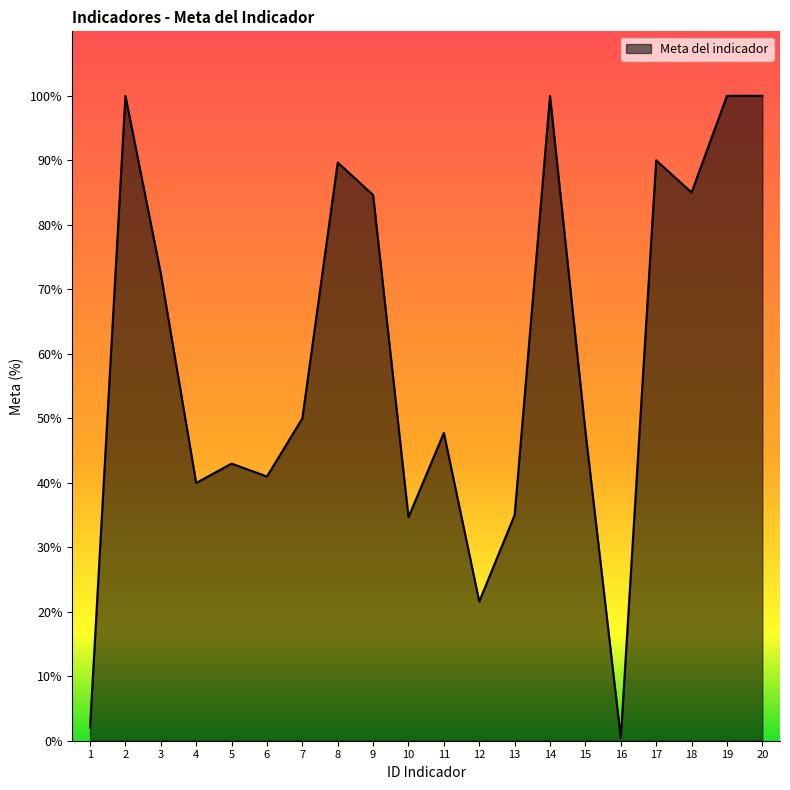

How many series are shown in this chart?

1